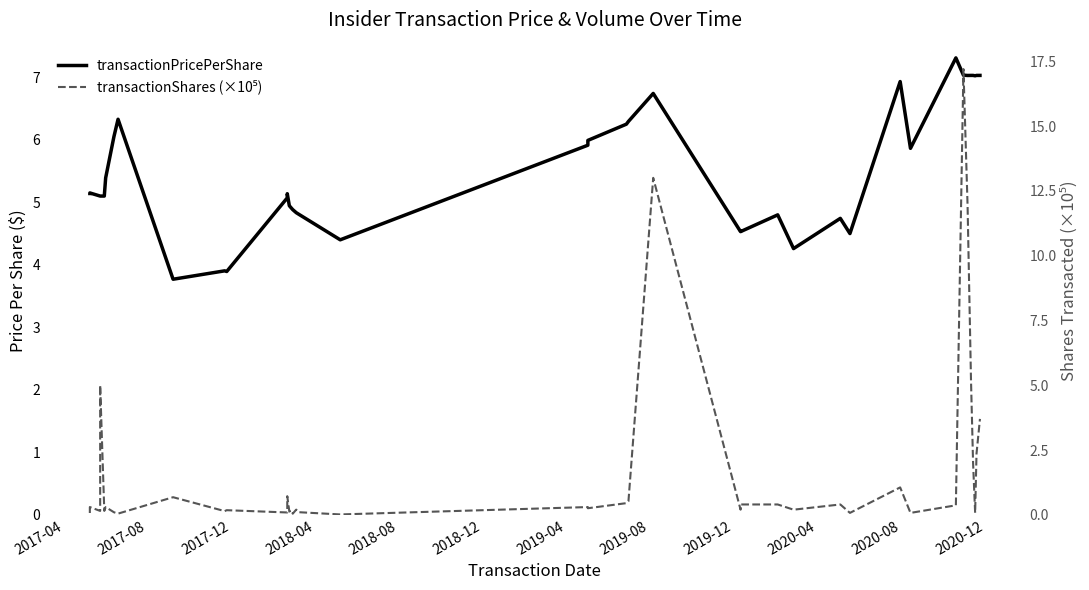

In transactionPricePerShare, how many points are lower than both neighbors (excluding endpoints)?

9